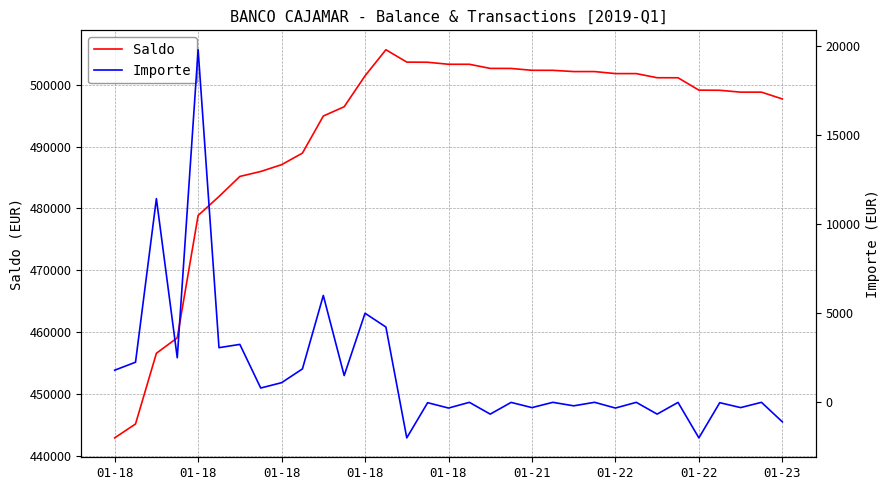

What are all the series names shown in the legend?

Saldo, Importe